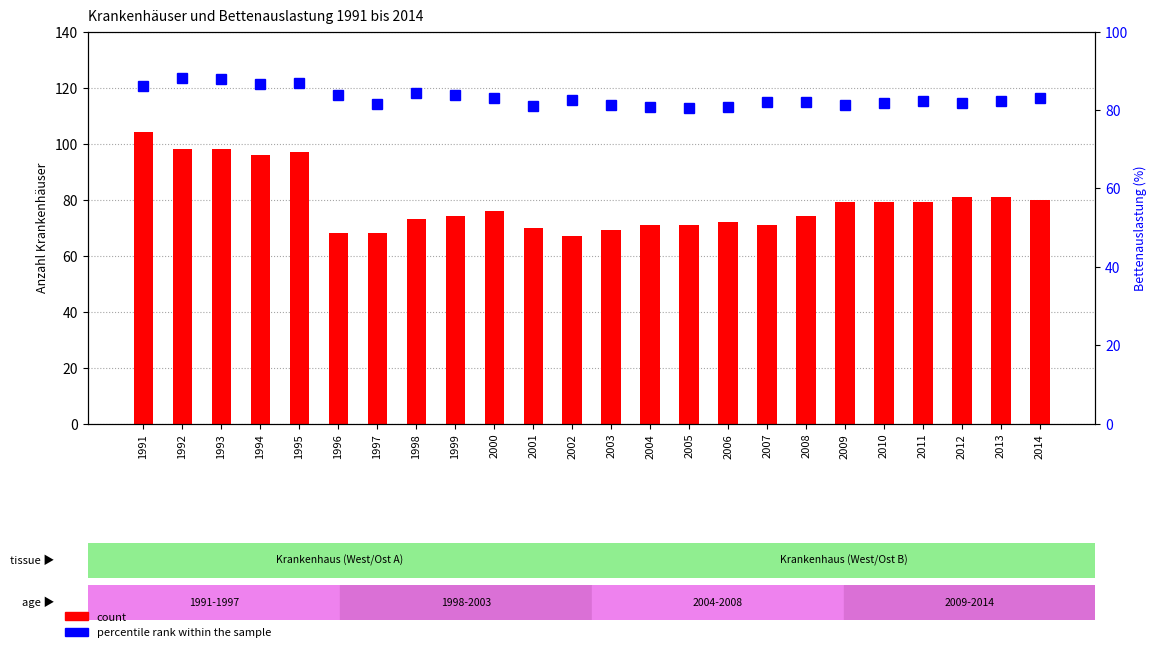

List the labels in order of count value, smallest first.

2002, 1996, 1997, 2003, 2001, 2004, 2005, 2007, 2006, 1998, 1999, 2008, 2000, 2009, 2010, 2011, 2014, 2012, 2013, 1994, 1995, 1992, 1993, 1991